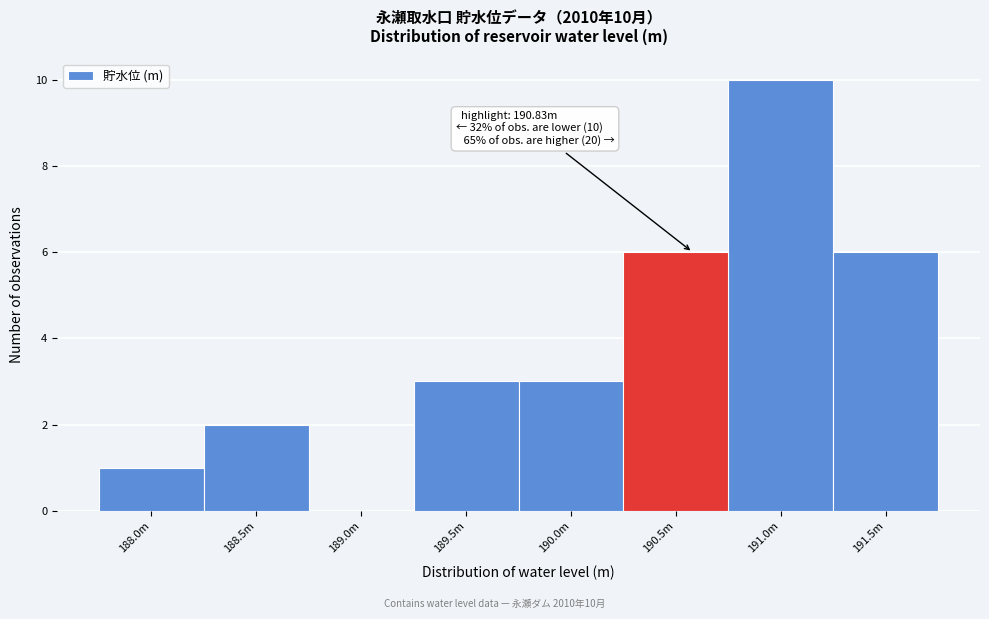

Reading left to right, list all the values displayed in this chart.

188.0m=1	188.5m=2	189.0m=0	189.5m=3	190.0m=3	190.5m=6	191.0m=10	191.5m=6